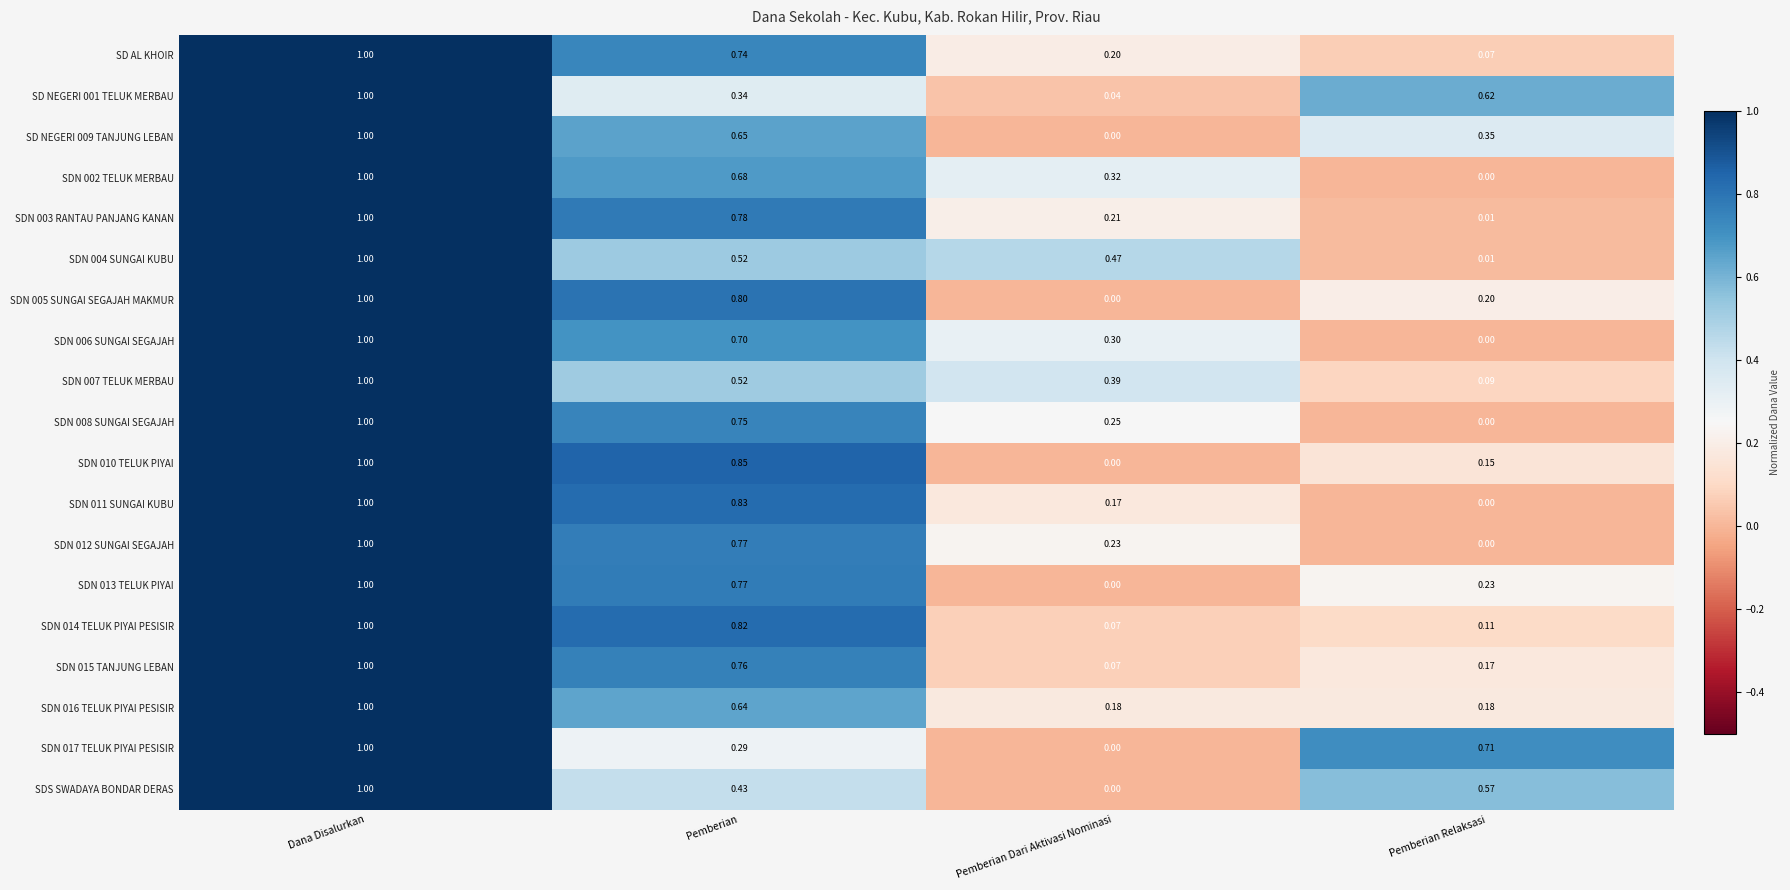

Count the number of categories in the chart.

4